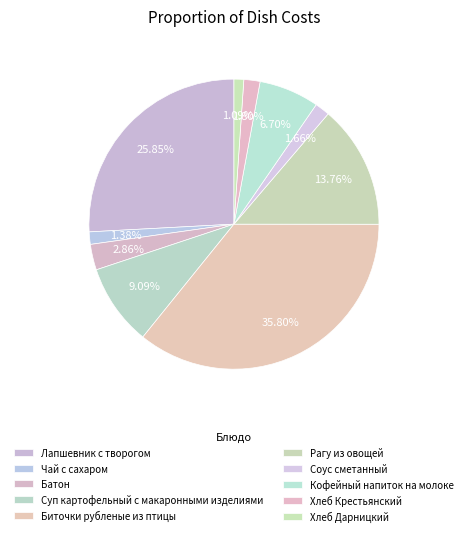

The Суп картофельный с макаронными изделиями slice represents 1% of the pie. True or false?

False